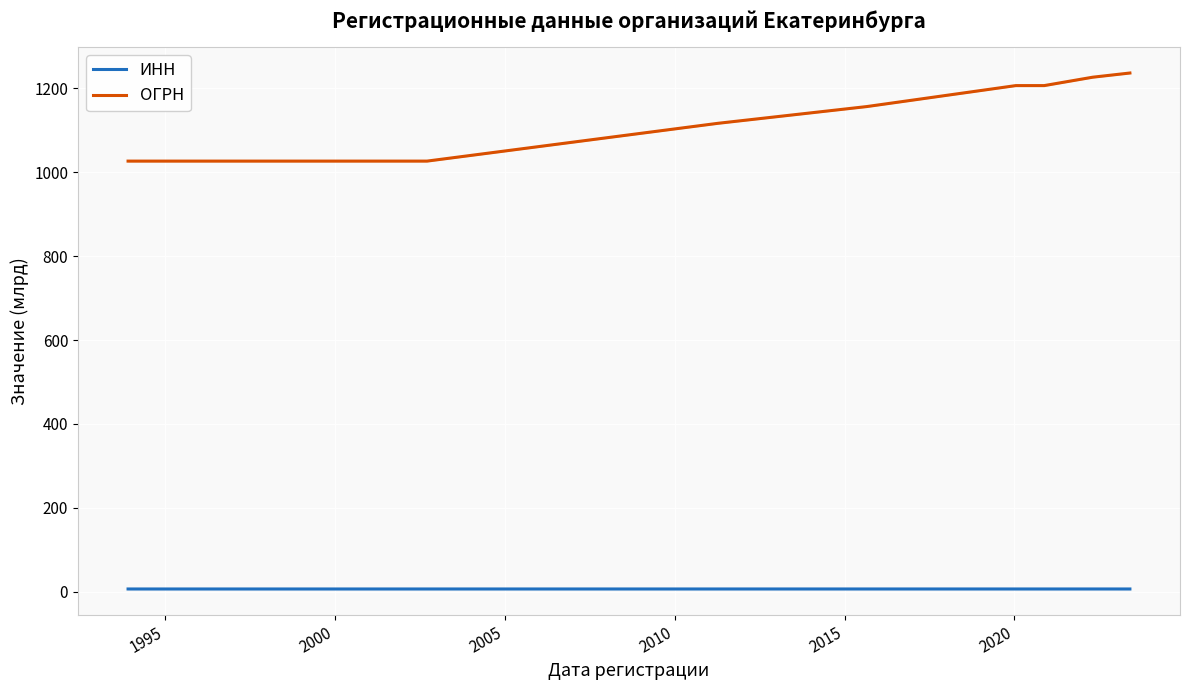

True or false: ОГРН and ИНН cross at least once.

False